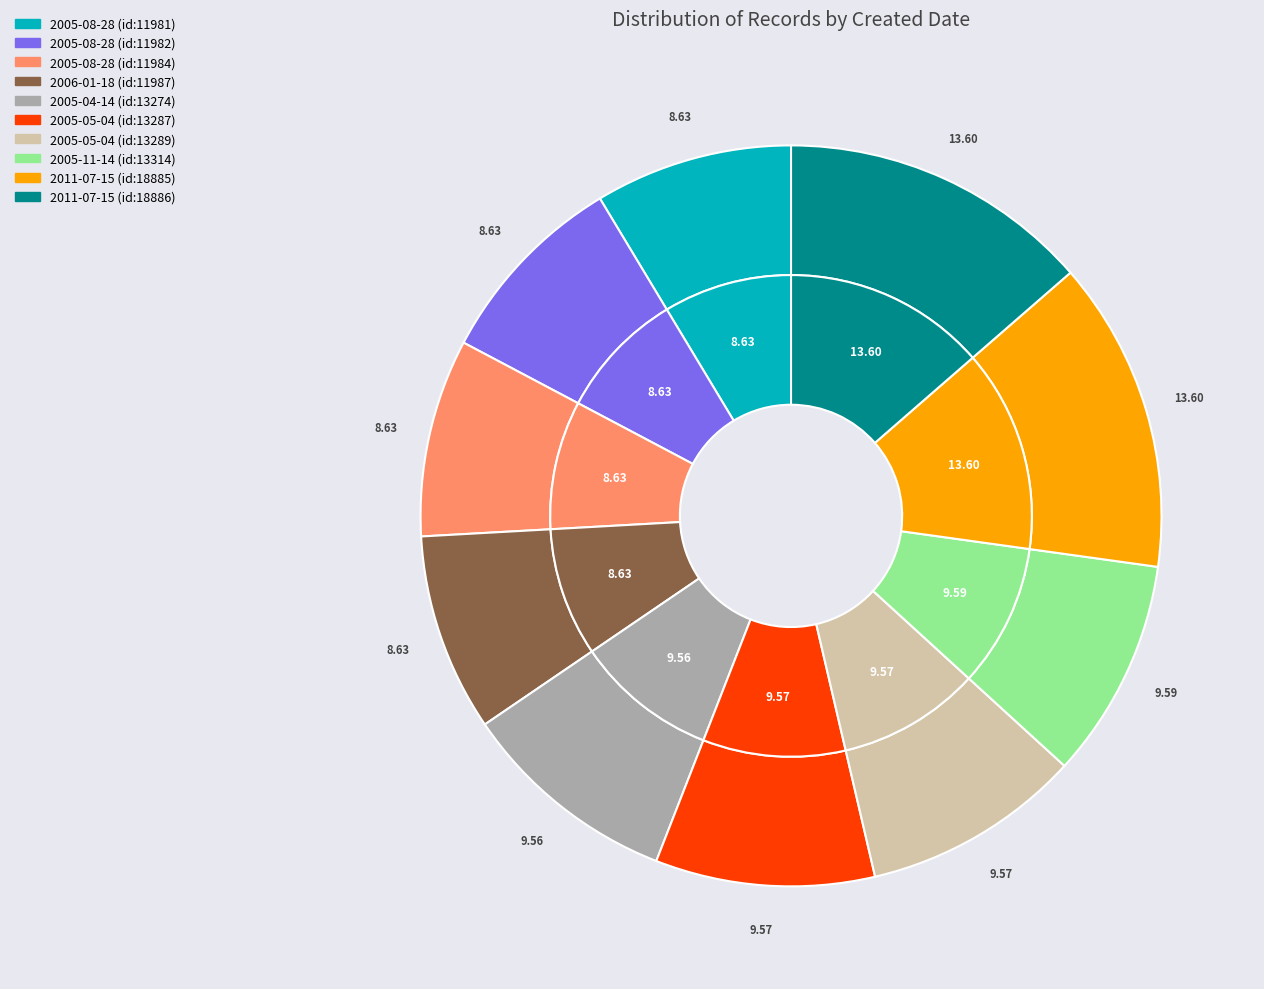

To the nearest percent, what percentage of the pie is 2005-08-28?

9%